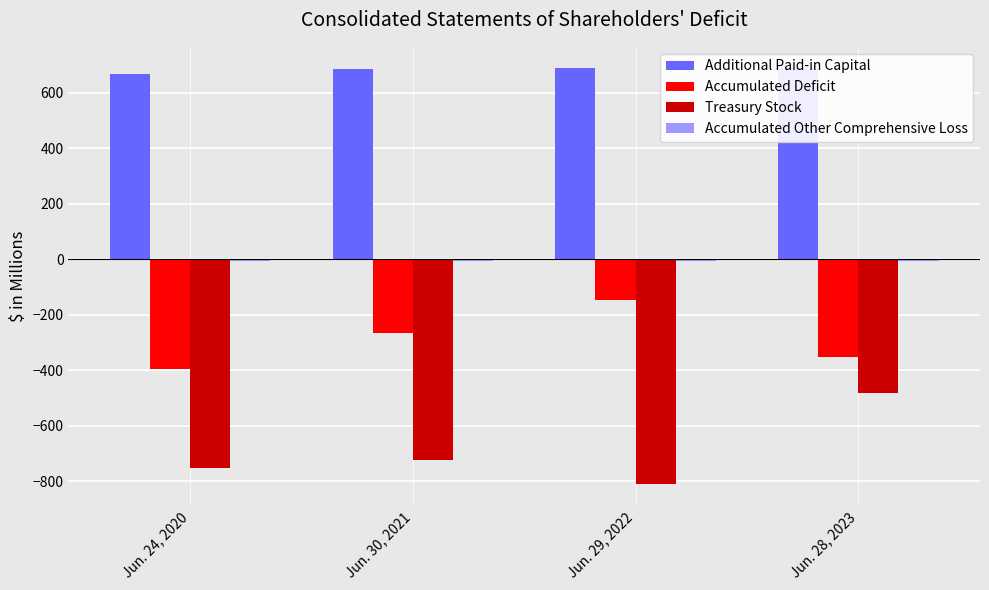

The value of Additional Paid-in Capital at Jun. 28, 2023 is 690.0. True or false?

True